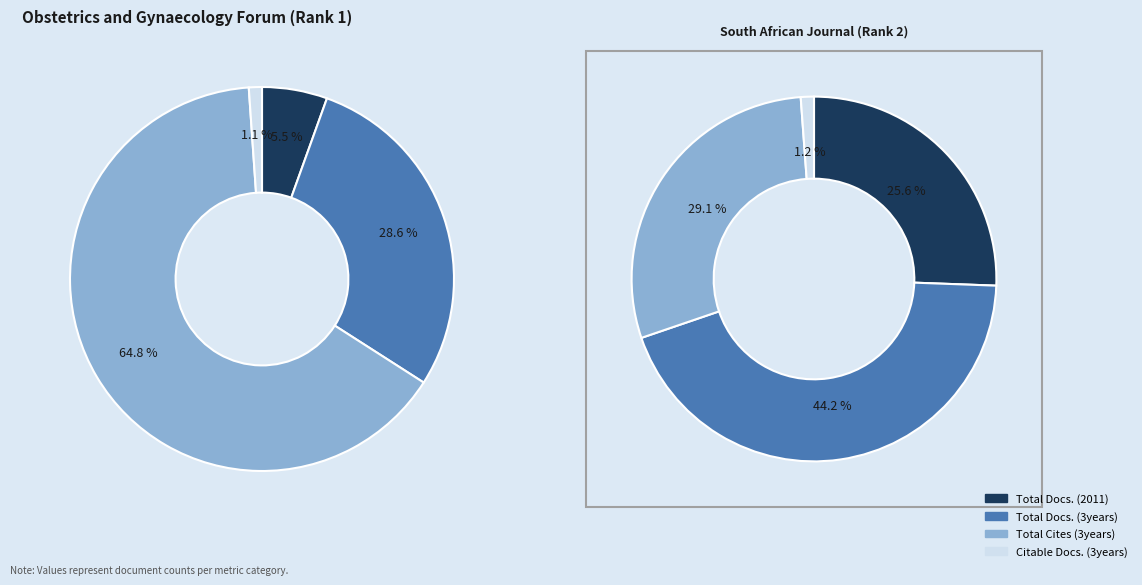

To the nearest percent, what is the difference between the Total Cites (3years) and Total Docs. (3years) slice percentages?

36%